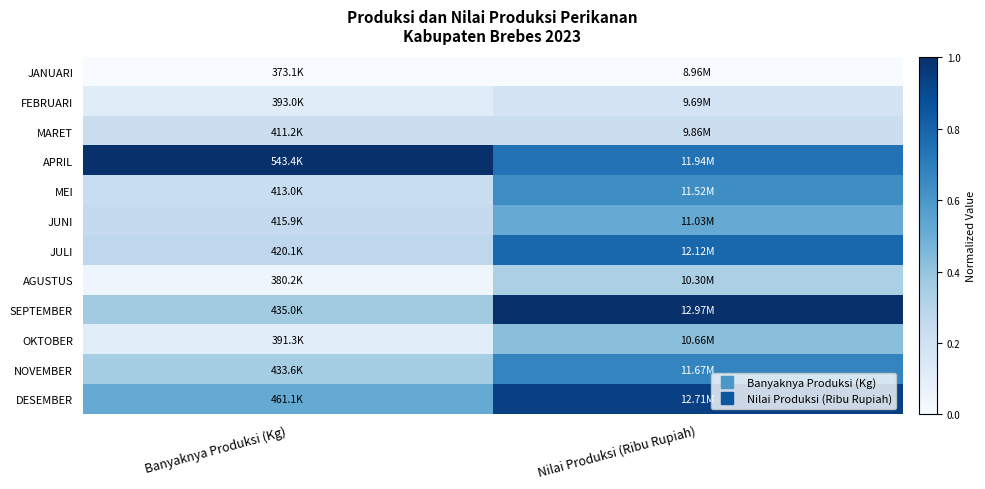

Between Banyaknya Produksi (Kg) and Nilai Produksi (Ribu Rupiah), which is larger?

Banyaknya Produksi (Kg)